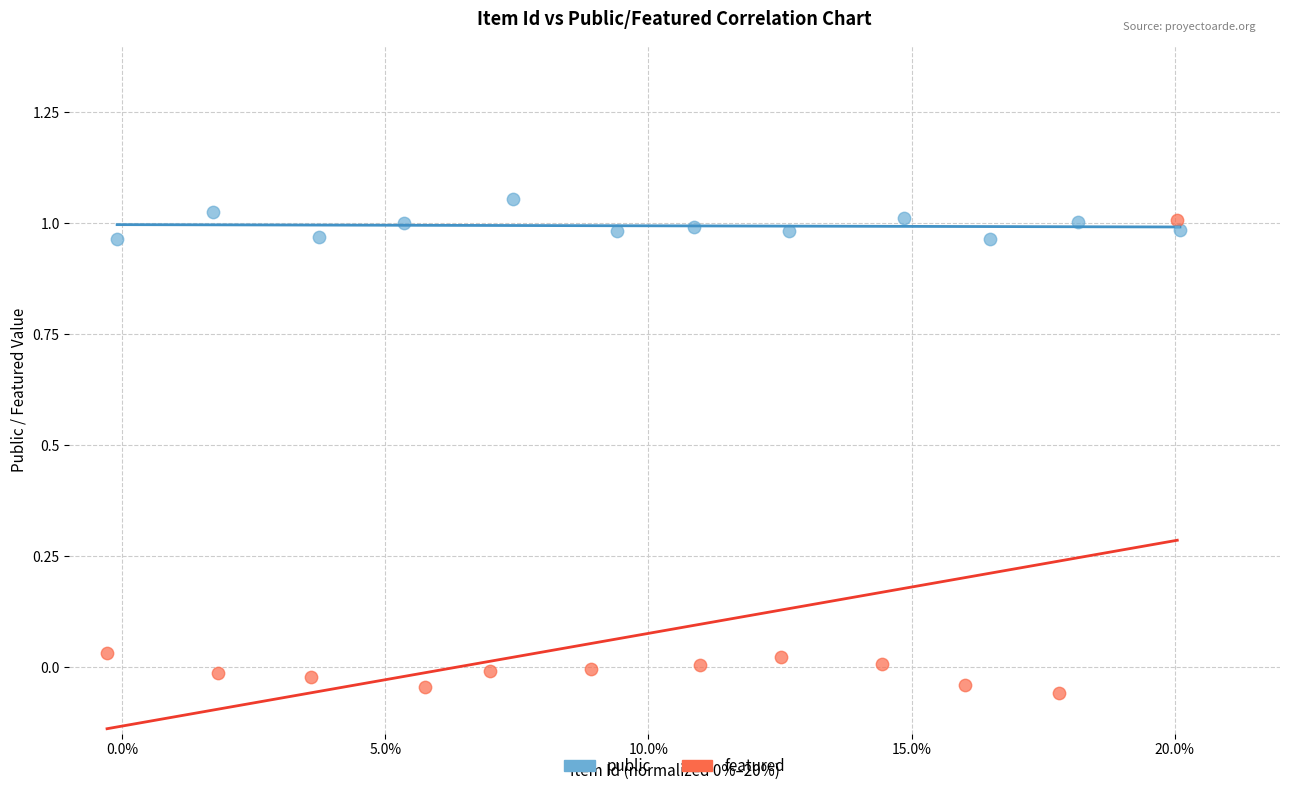

Which series contains the lowest Y value?

featured